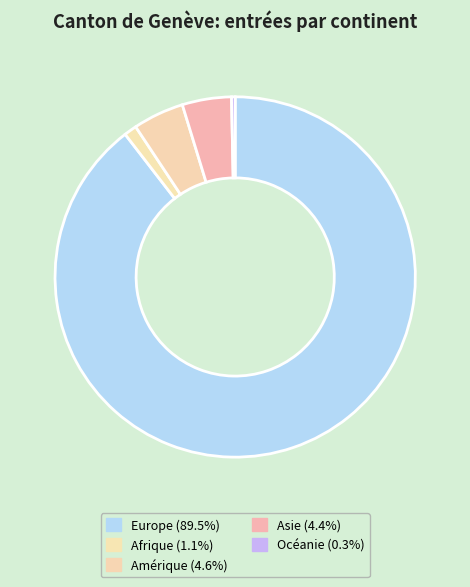

Which category has the smallest portion of the pie?

Océanie